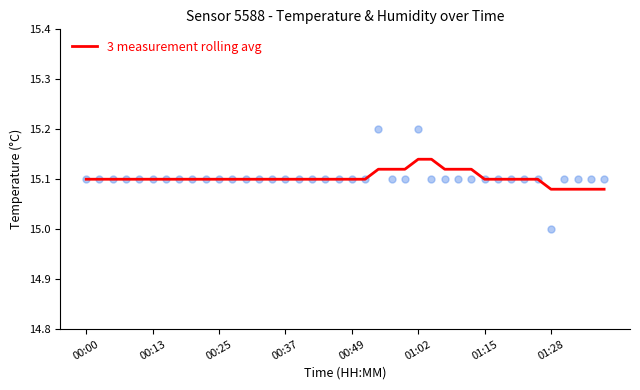

Between 00:00 and 26, which is larger?

26